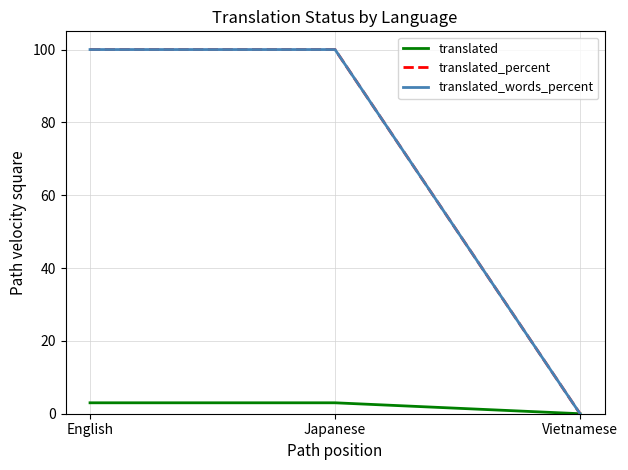

Count the translated_words_percent values in the range 0 to 100.

3